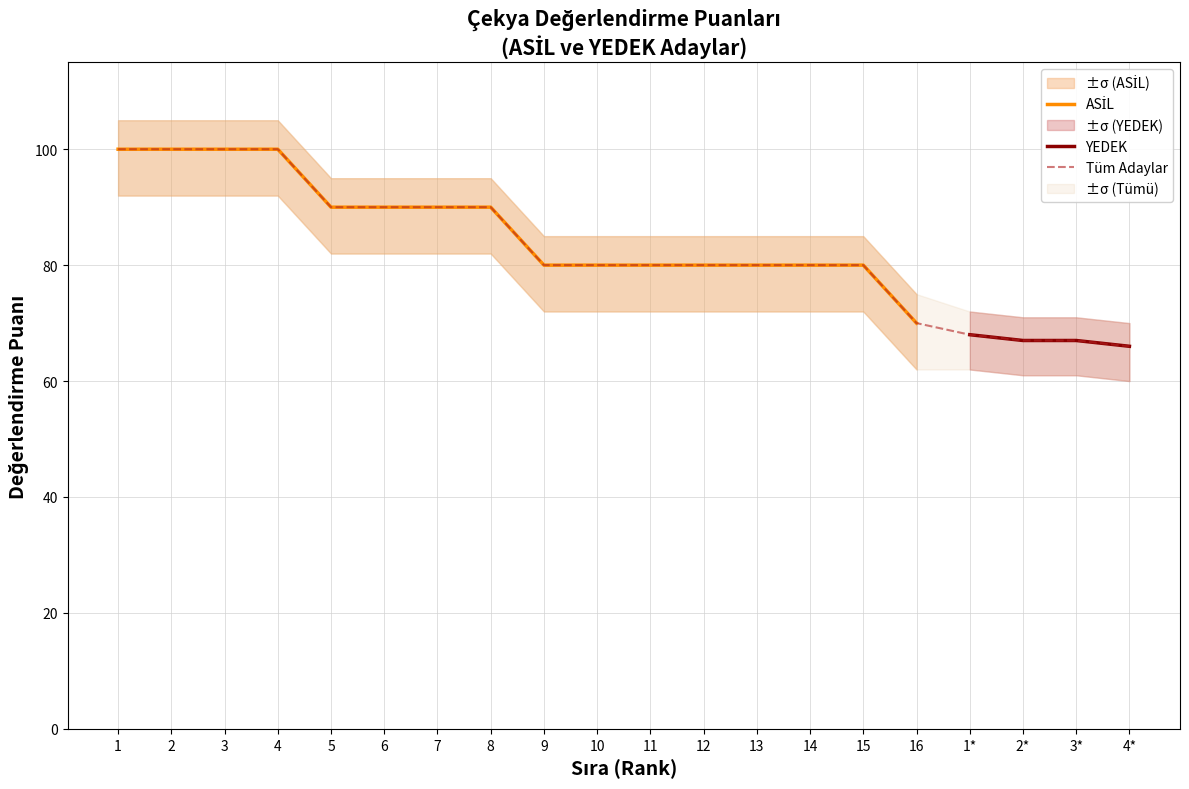

Between 9 and 2, which is larger?

2